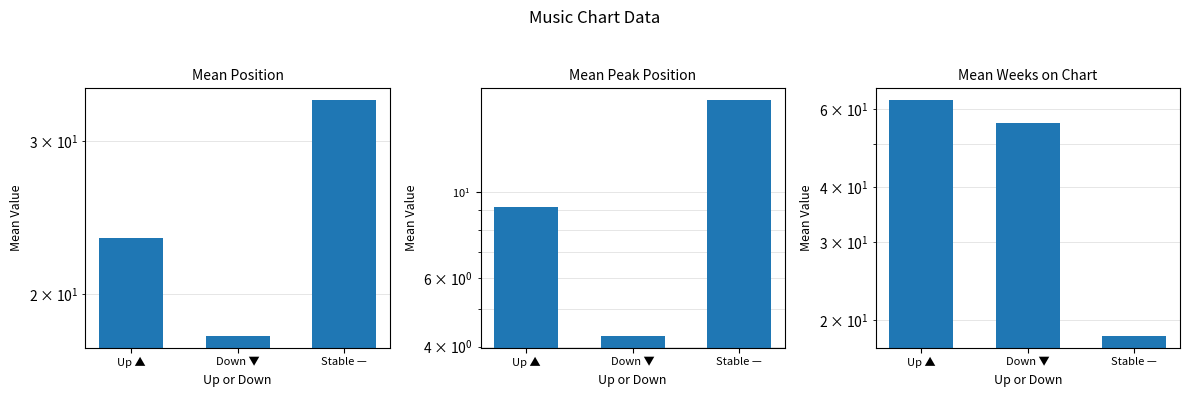

List the labels in order of Peak Position value, largest first.

Stable —, Up ▲, Down ▼